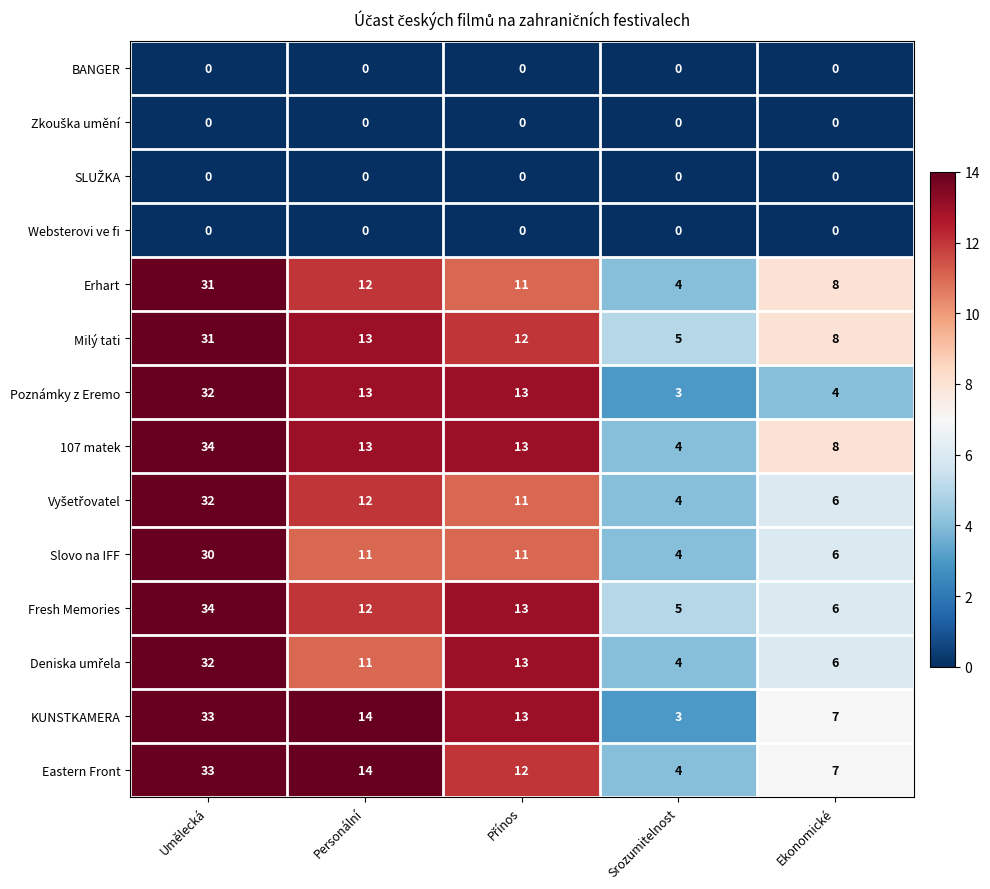

At which label is Erhart closest to 17?

Personální